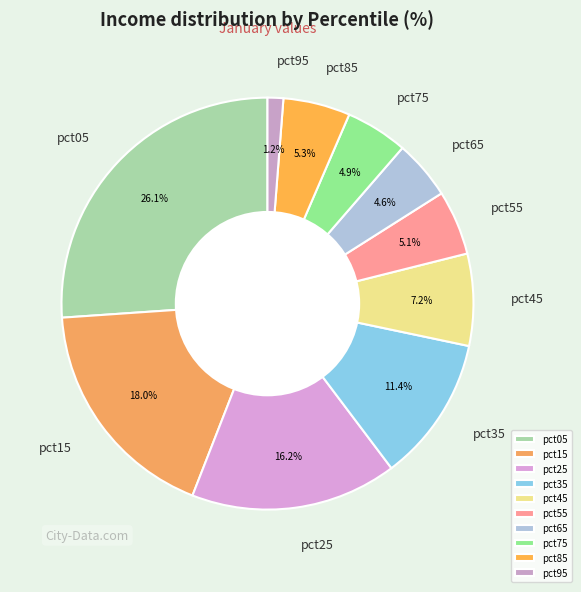

Combined, do pct65 and pct75 account for over 50%?

No